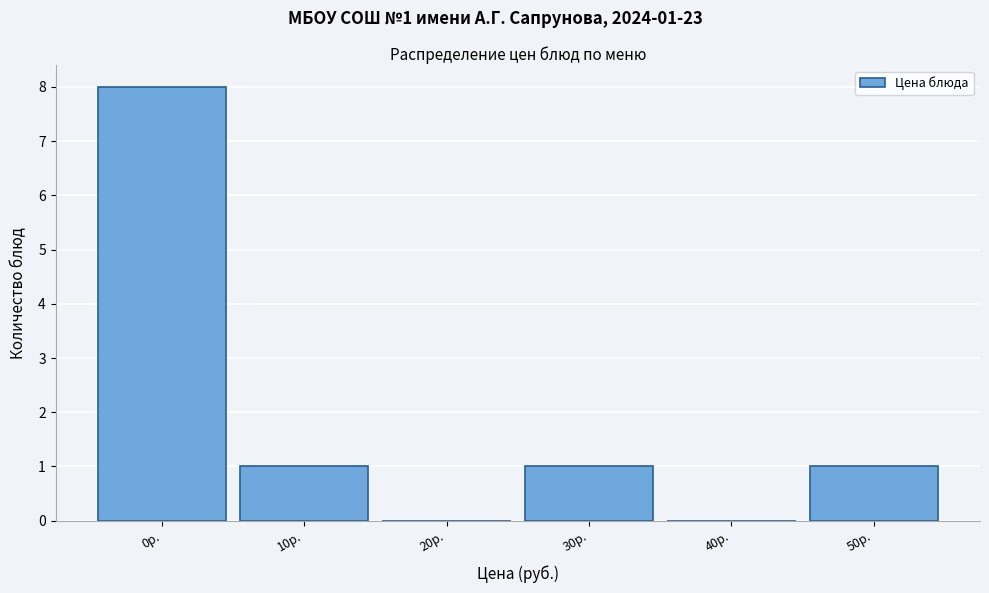

Reading left to right, what are all the values shown in this chart?

0р.=8	10р.=1	20р.=0	30р.=1	40р.=0	50р.=1